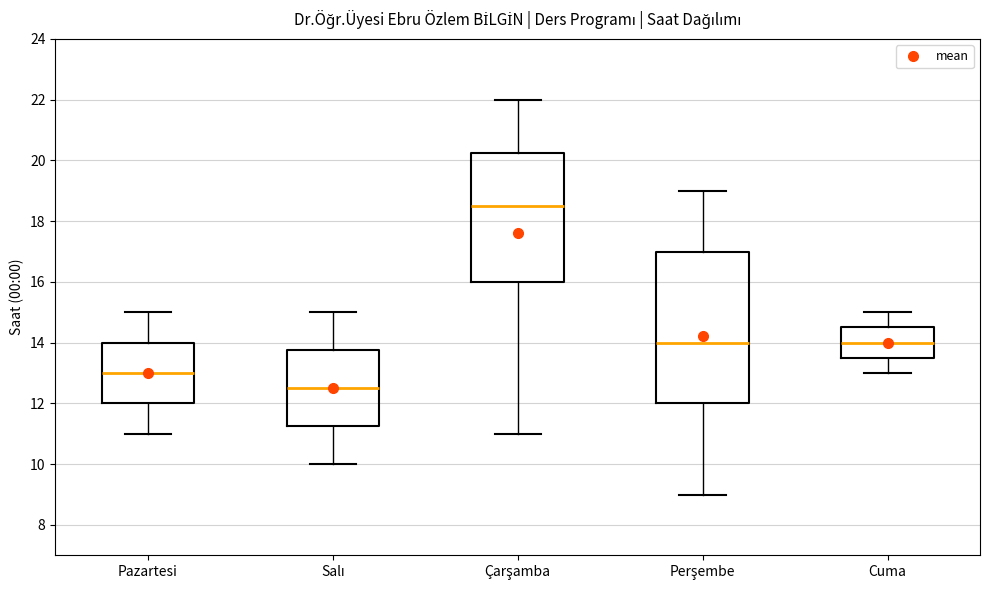

Which box's median line is the highest?

Çarşamba